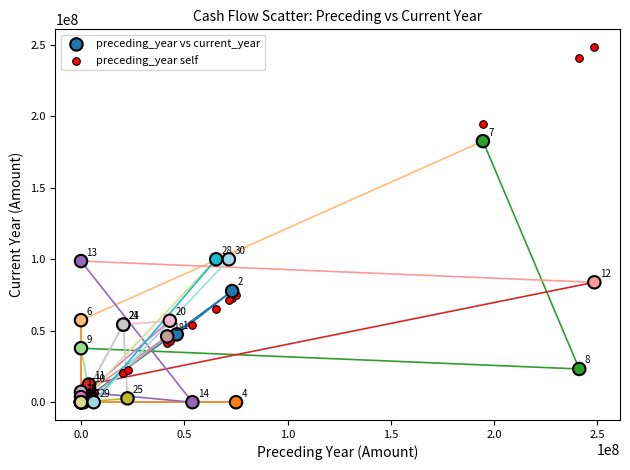

In the preceding_year self series, what Y value is closest to 124291591?

75071854.0